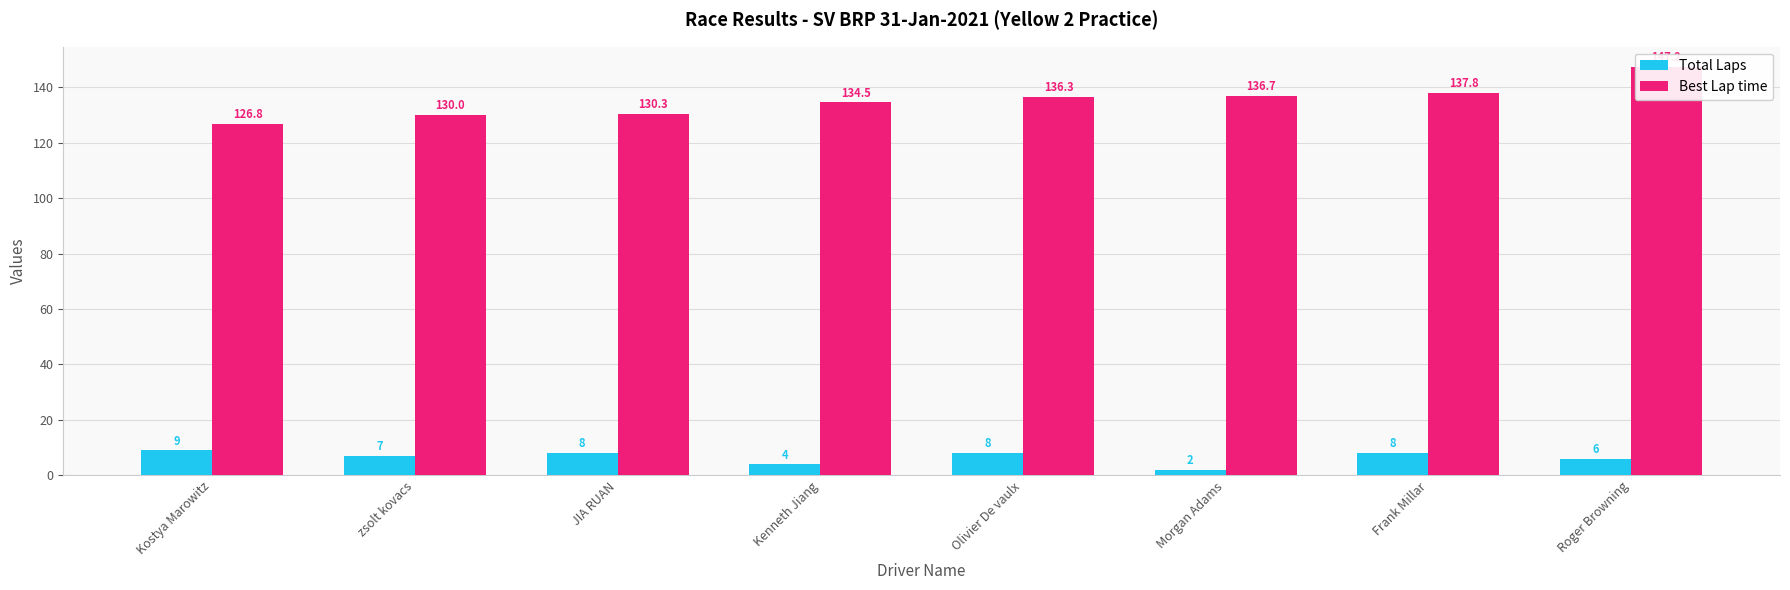

What is the label of the 1st bar from the right?

Roger Browning